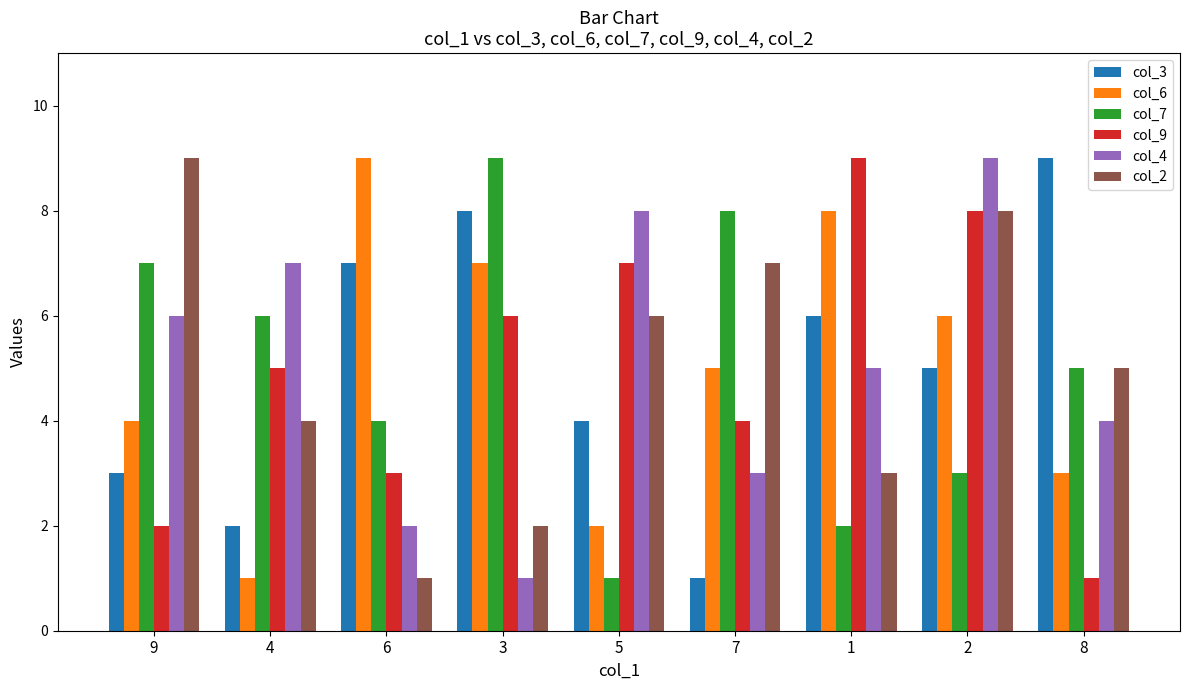

What is the label of the 9th bar from the right?

9